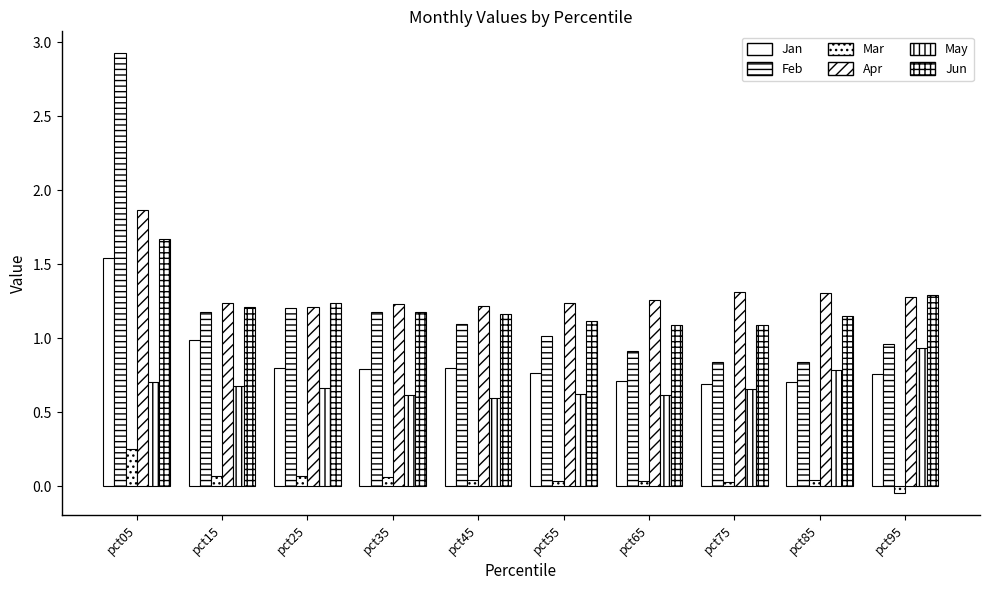

How many bars are there in each group?

6